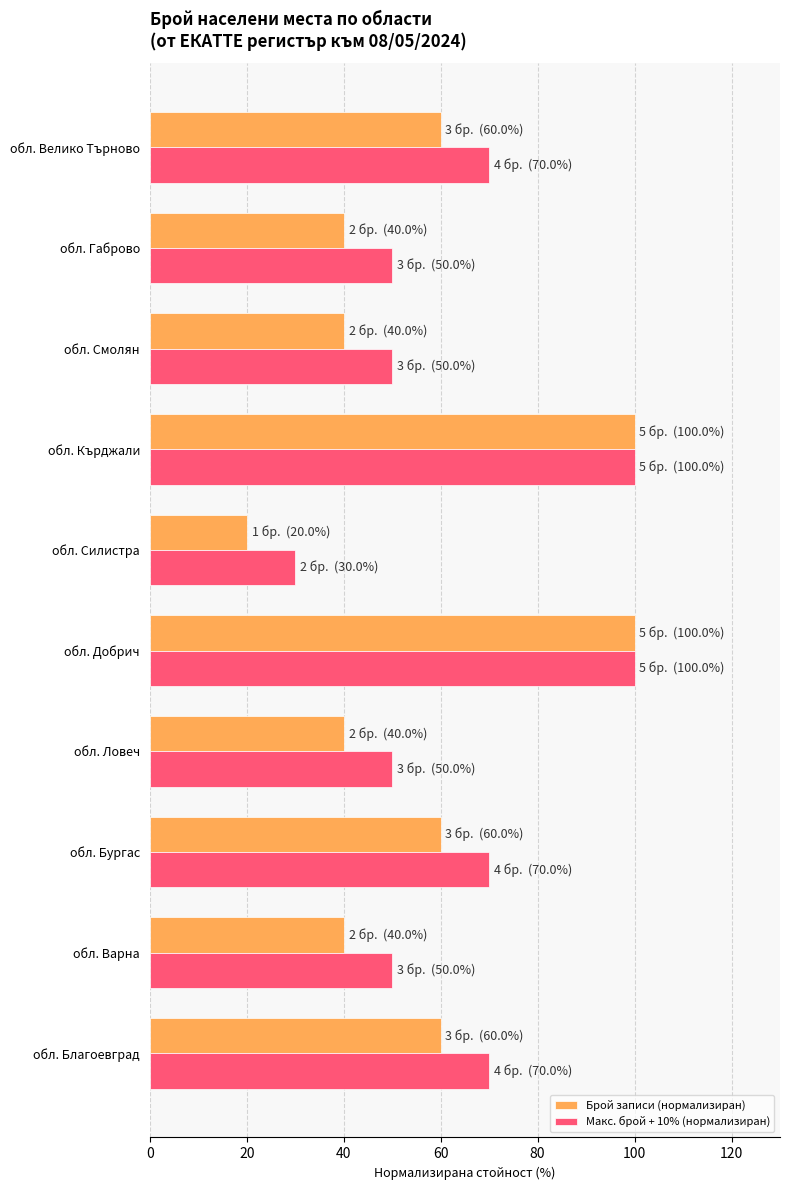

What is the spread (max minus min) of values at обл. Бургас?

10